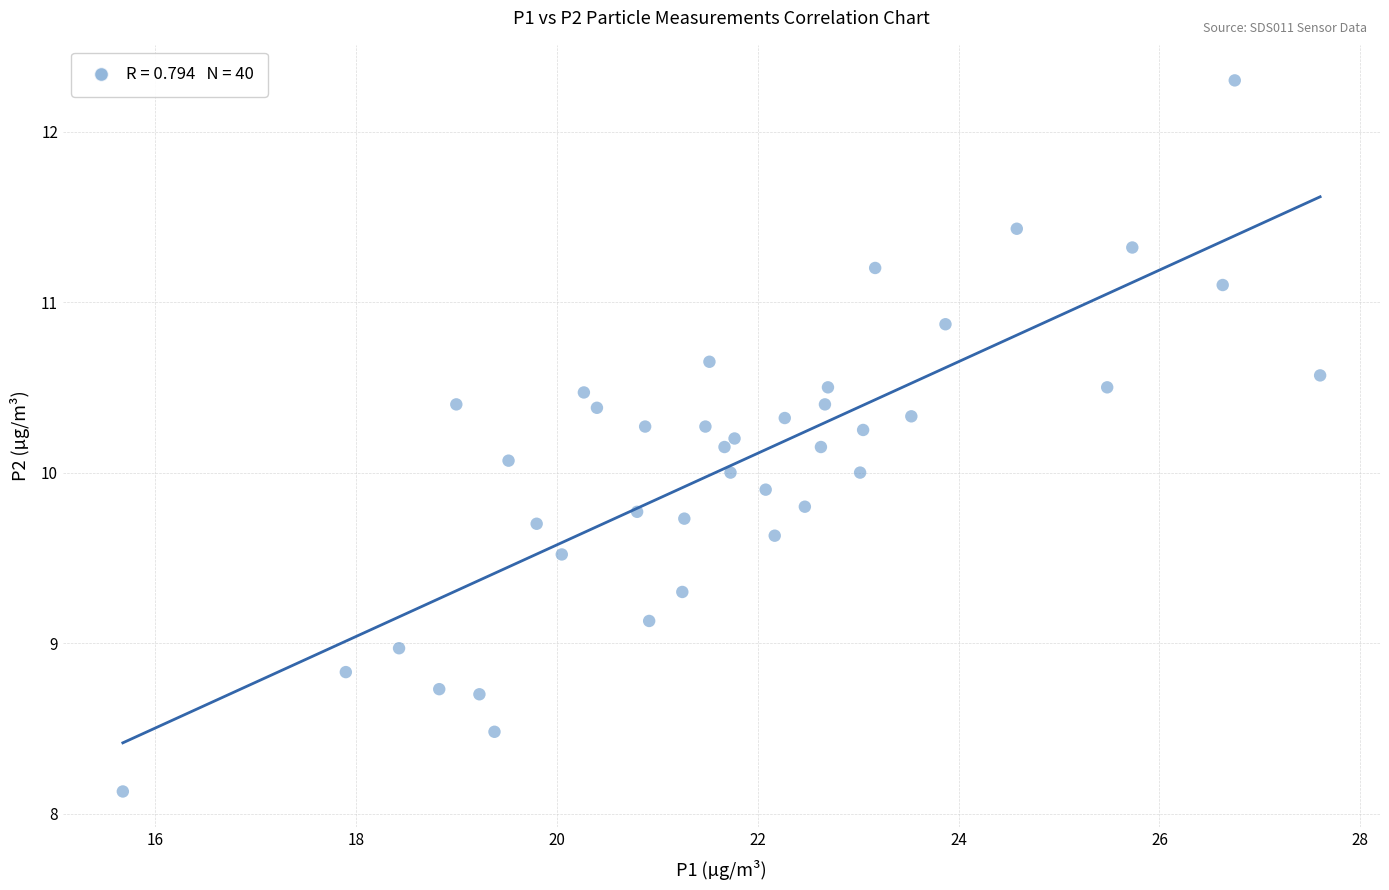

What is the range of Y values (max minus min)?

4.2